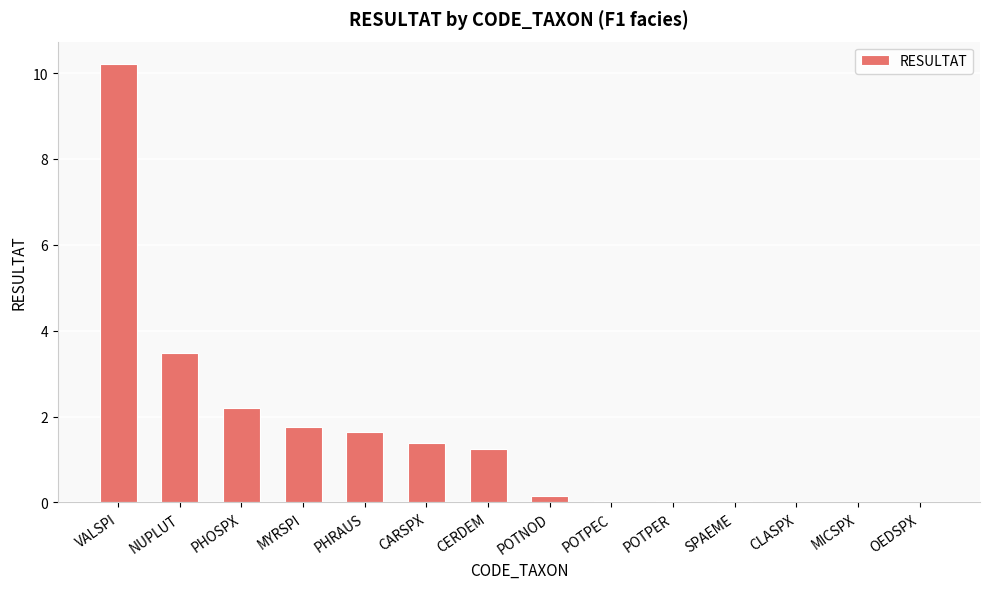

What is the maximum value shown in the chart?

10.2